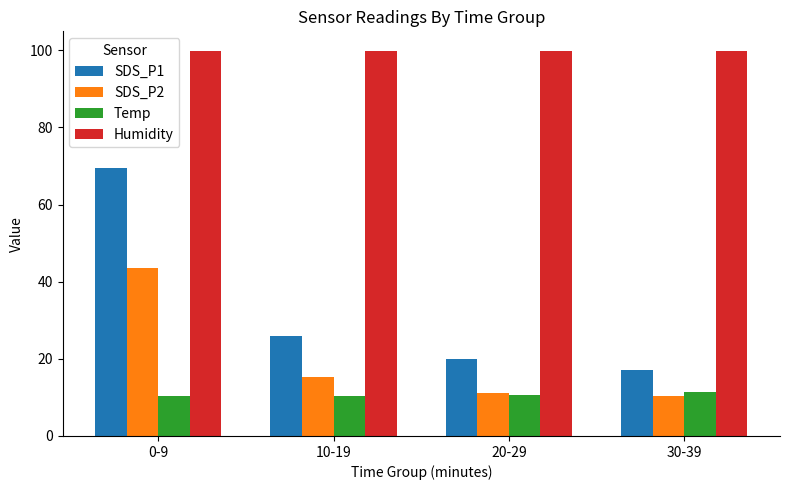

What is the sum of all Humidity values?

399.6